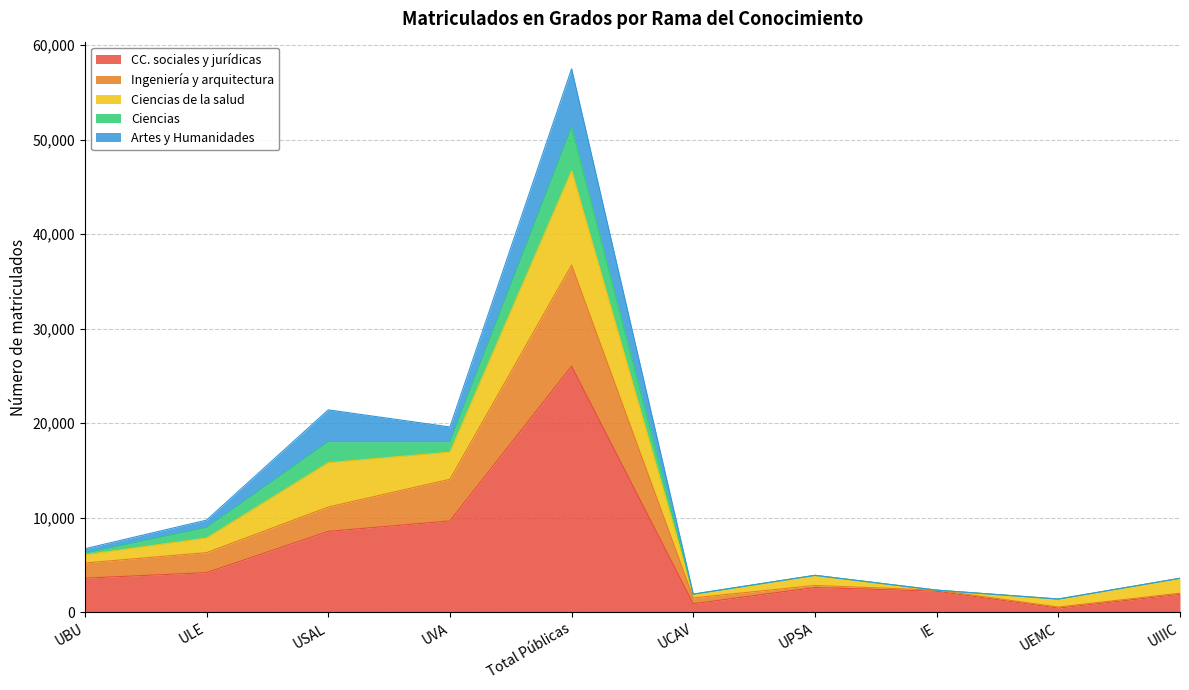

Where is the first local minimum for Ciencias de la salud?

UVA